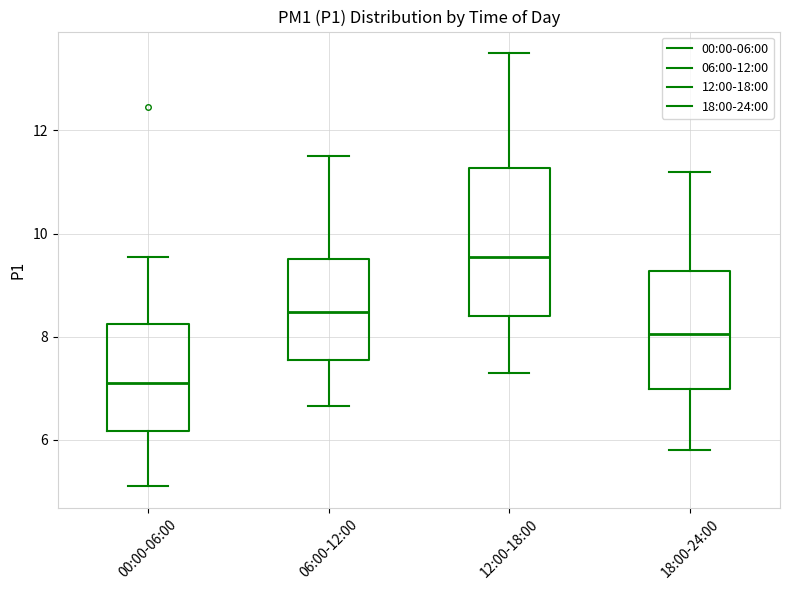

Where does the lower whisker of the box for 06:00-12:00 end on the y-axis? The values are not printed on the chart, so give them approximately, as read against the axis.

6.6